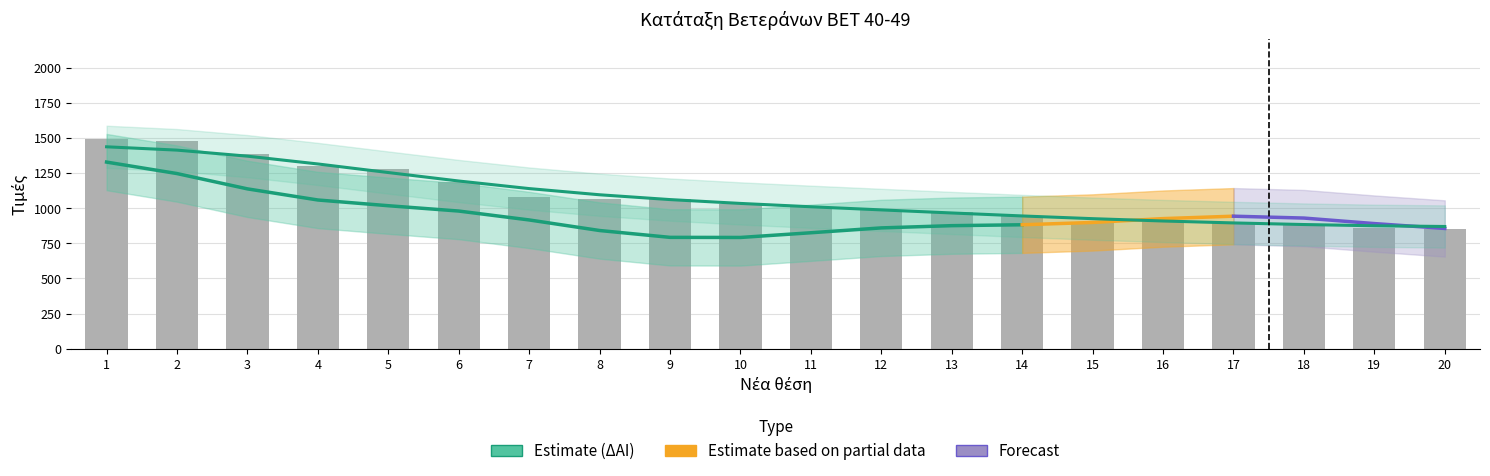

What is the value of the Βαθμοί bar at the 1st from the left?

1490.0